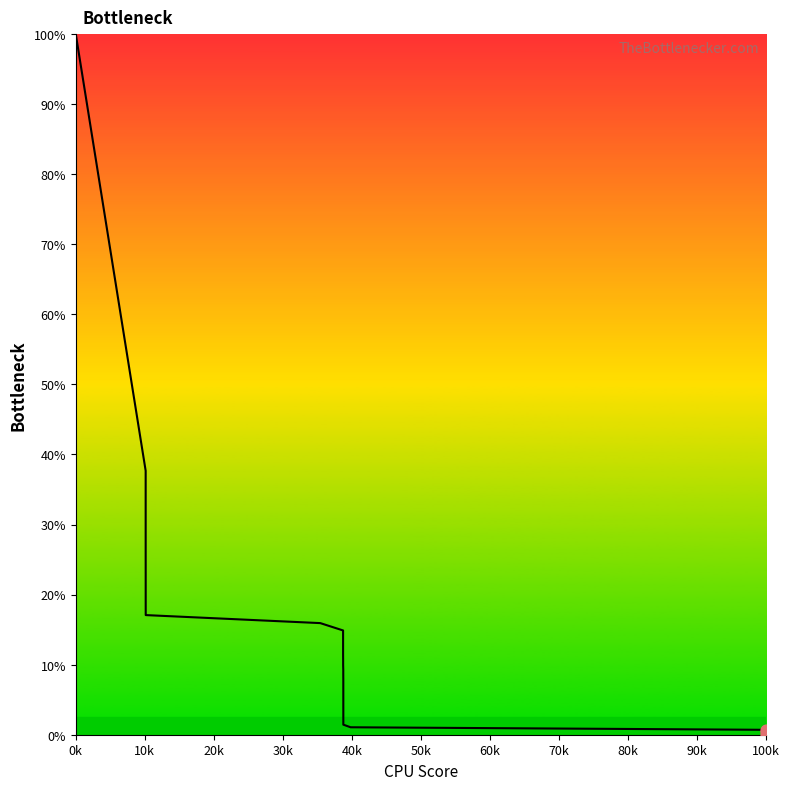

What is the maximum value shown in the chart?

100.0